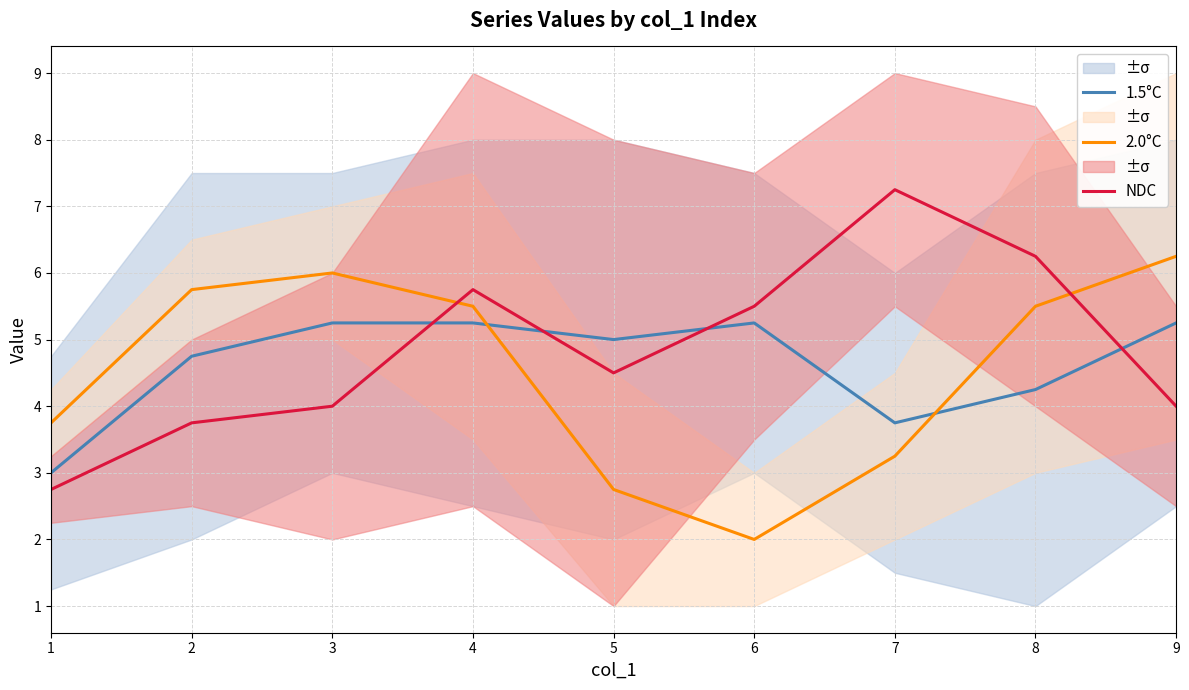

What are all the series names shown in the legend?

1.5°C, 2.0°C, NDC